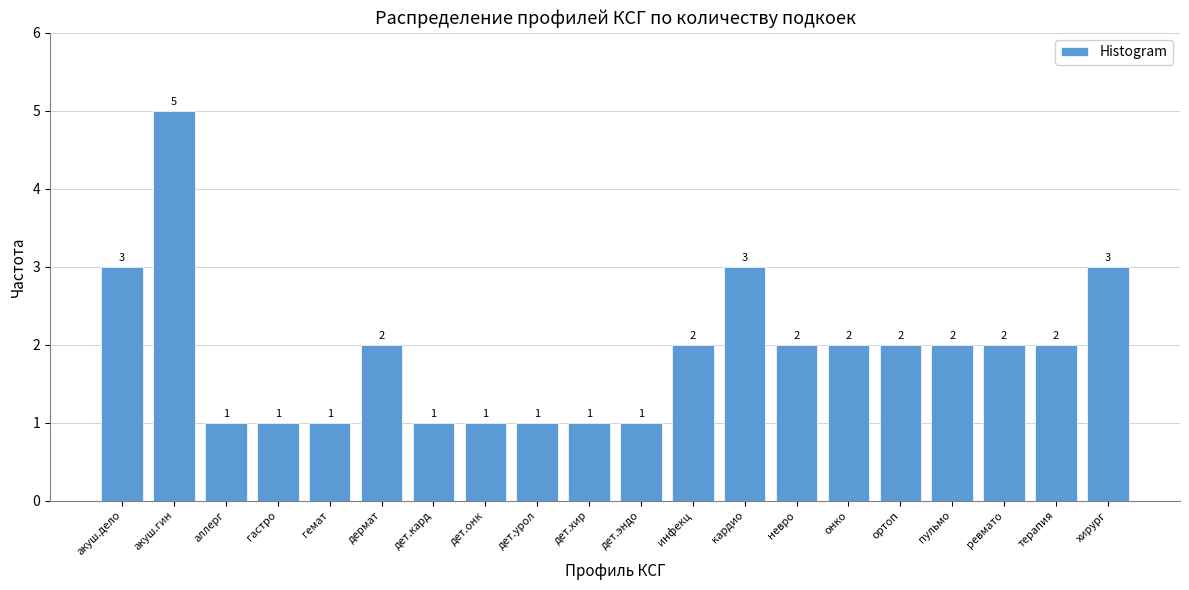

Reading left to right, extract all data points from this chart.

акуш.дело=3	акуш.гин=5	аллерг=1	гастро=1	гемат=1	дермат=2	дет.кард=1	дет.онк=1	дет.урол=1	дет.хир=1	дет.эндо=1	инфекц=2	кардио=3	невро=2	онко=2	ортоп=2	пульмо=2	ревмато=2	терапия=2	хирург=3